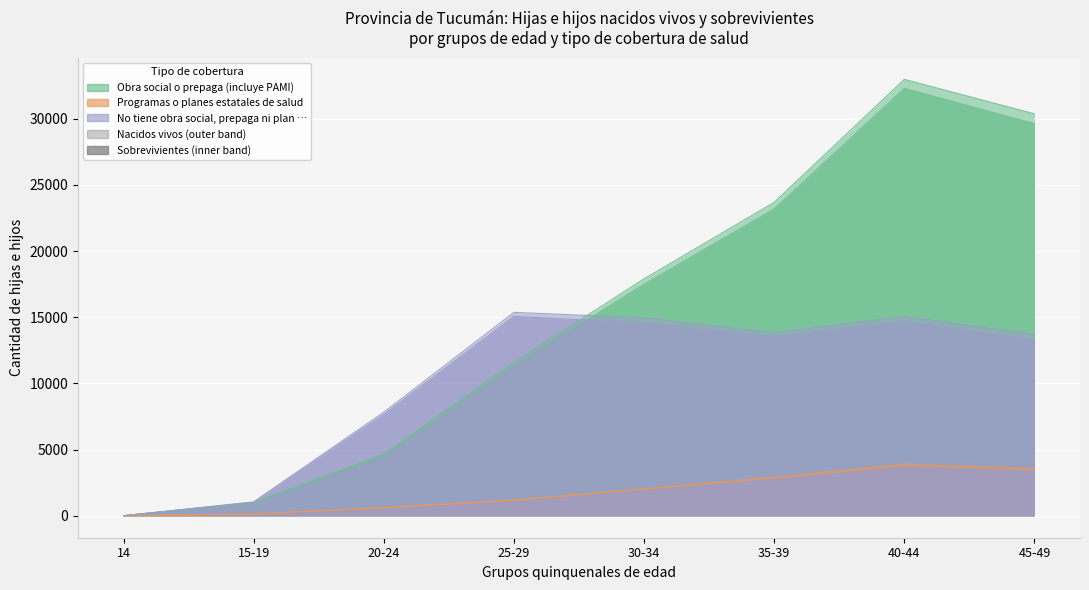

Which series has the widest spread of values?

Obra social o prepaga (incluye PAMI)